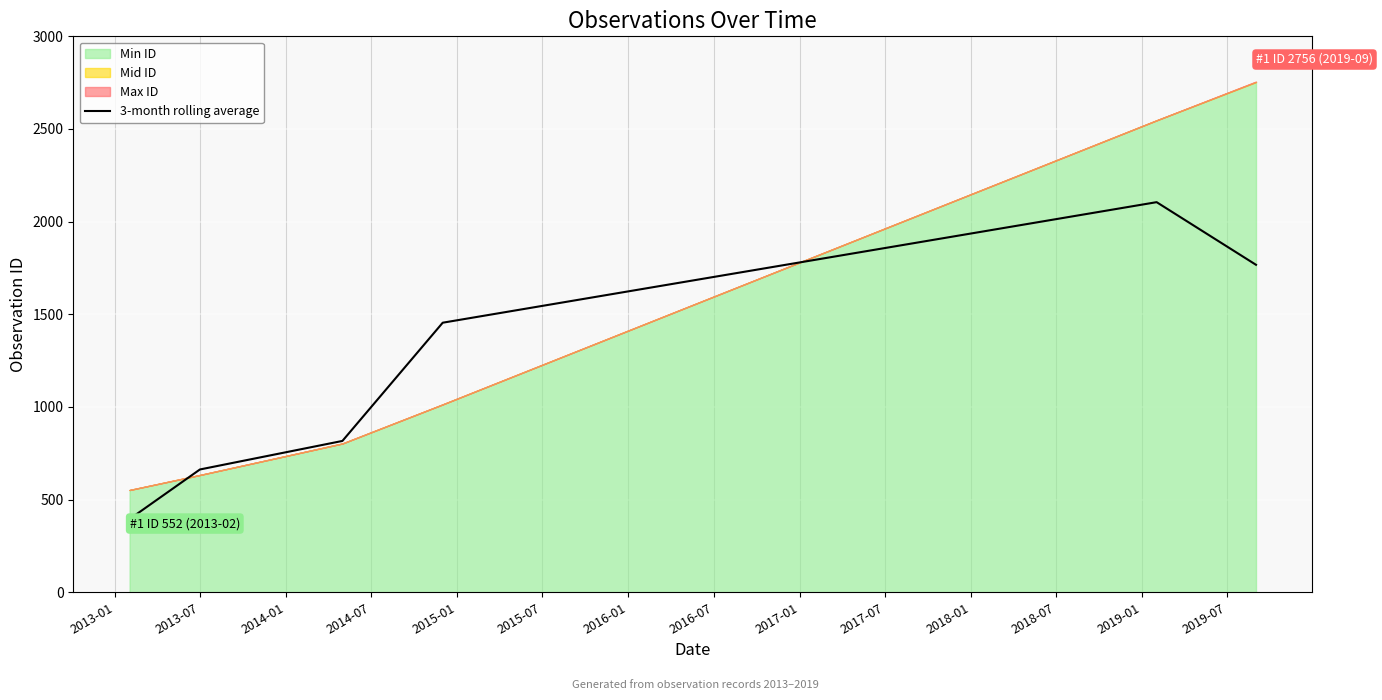

What is the difference between the second highest and minimum values?

1372.2